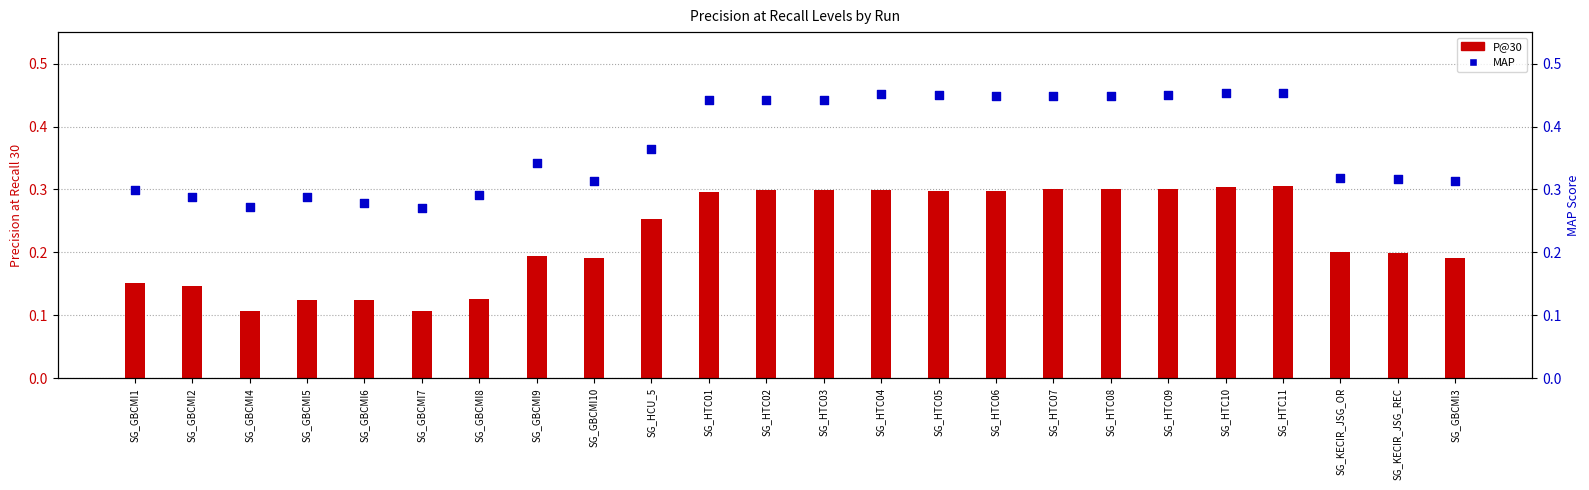

What are all the series names shown in the legend?

P@30, MAP